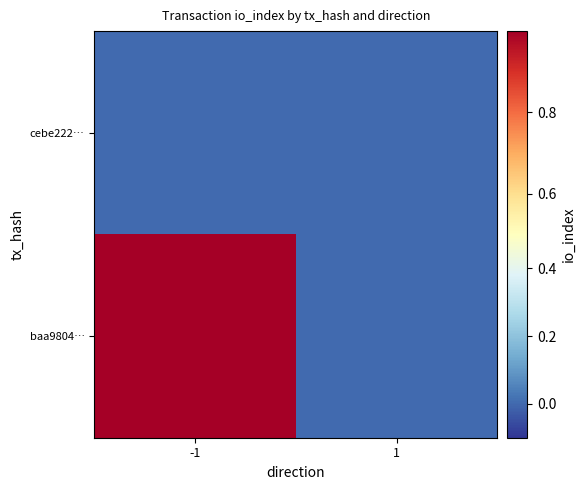

At how many categories does at least one series exceed 0?

1